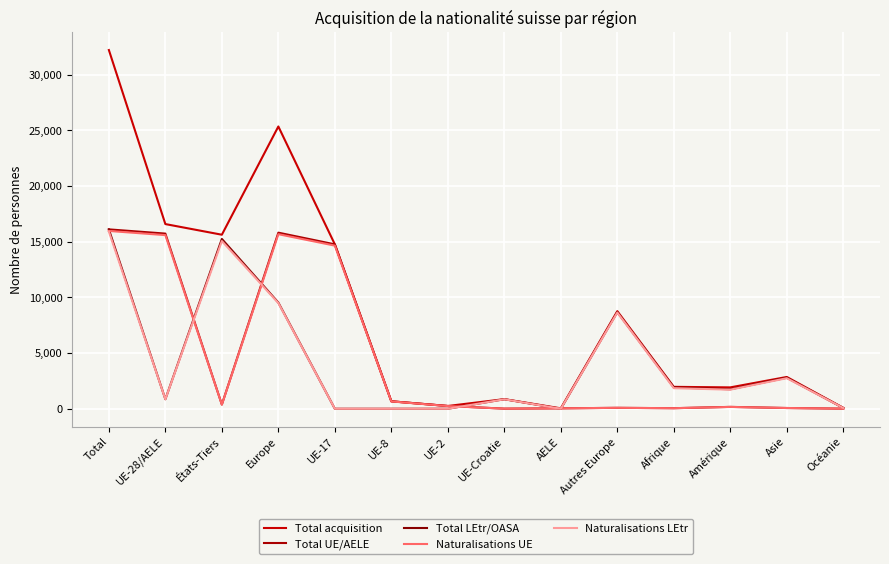

What is the label of the 6th point from the right?

AELE